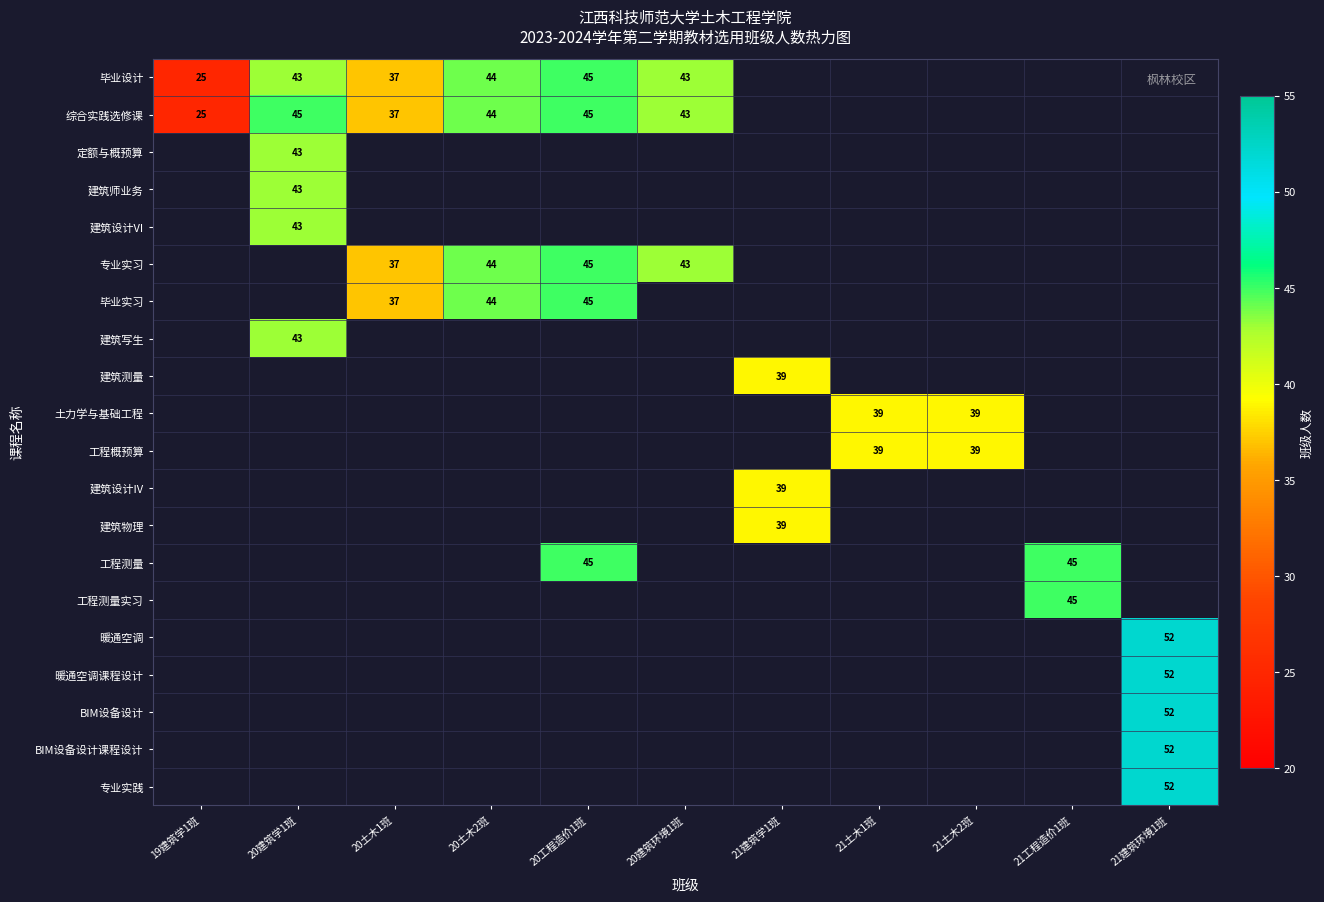

The value of 建筑师业务 at 20土木1班 is -13. True or false?

False